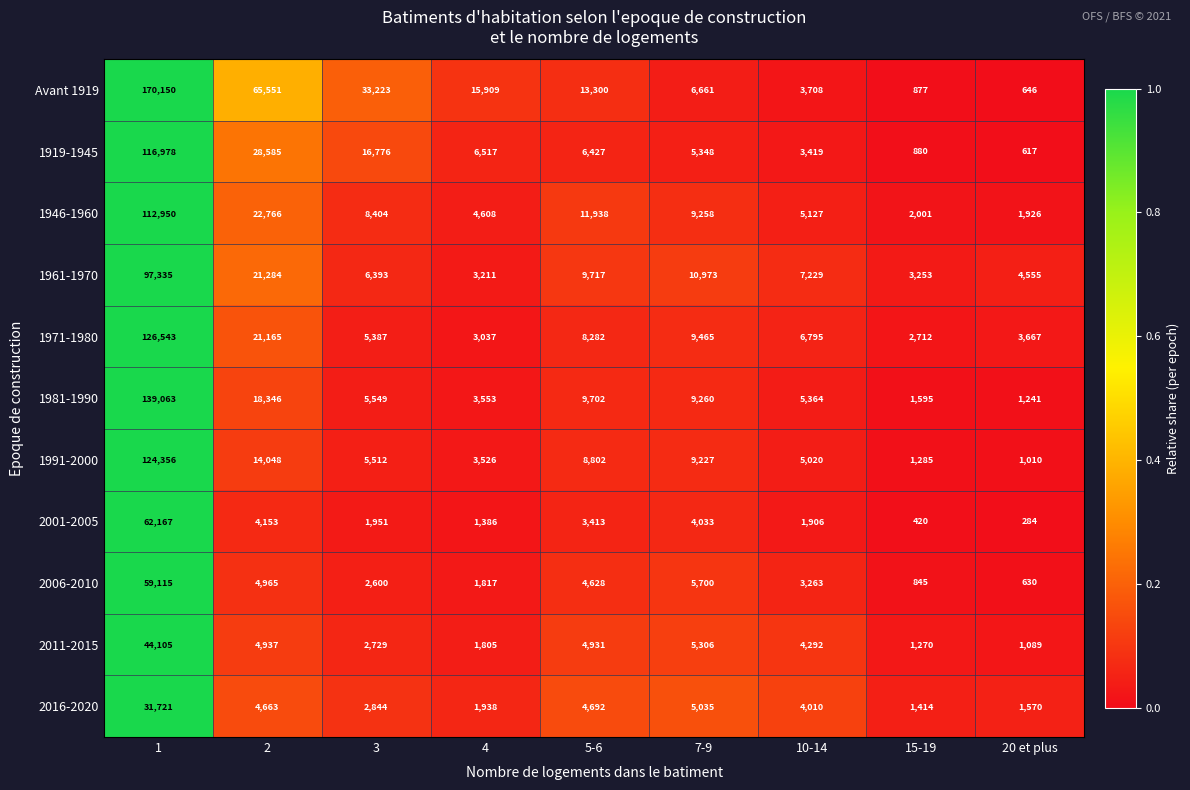

Which series has the widest spread of values?

Avant 1919